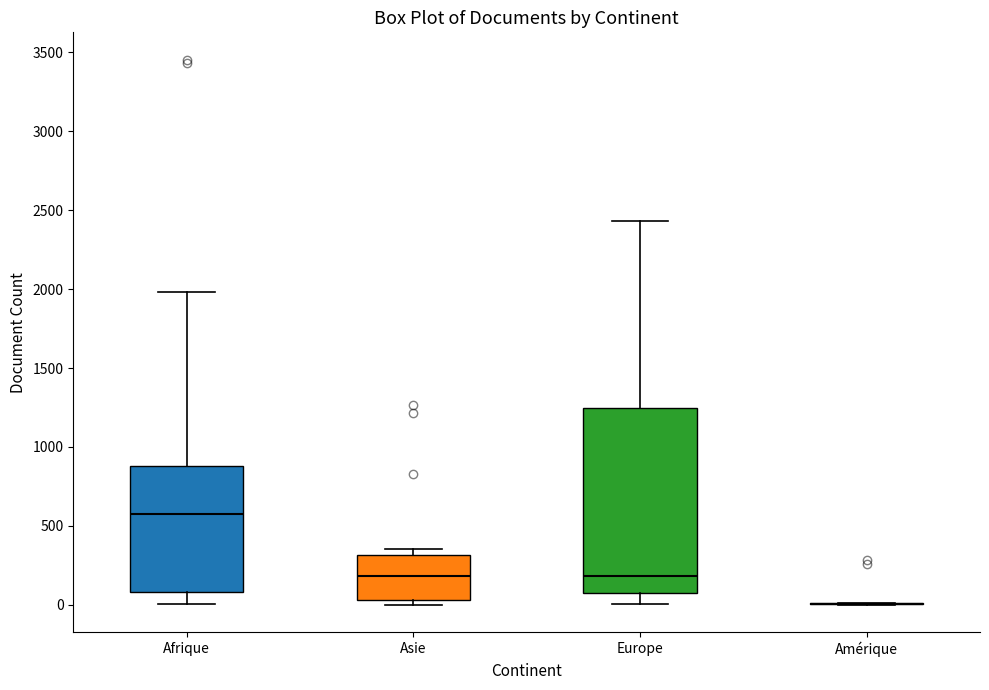

Reading left to right, transcribe this box plot: for each box, give where its median line is, the range the box spans, and where its two whiskers end, as read against the y-axis. The values are not printed on the chart, so give them approximately, as read against the axis.

Afrique: median 550, box 100 to 900, whiskers 0 to 2000
Asie: median 200, box 50 to 300, whiskers 0 to 350
Europe: median 200, box 50 to 1250, whiskers 0 to 2450
Amérique: box collapsed to a line at 0, whiskers 0 to 0